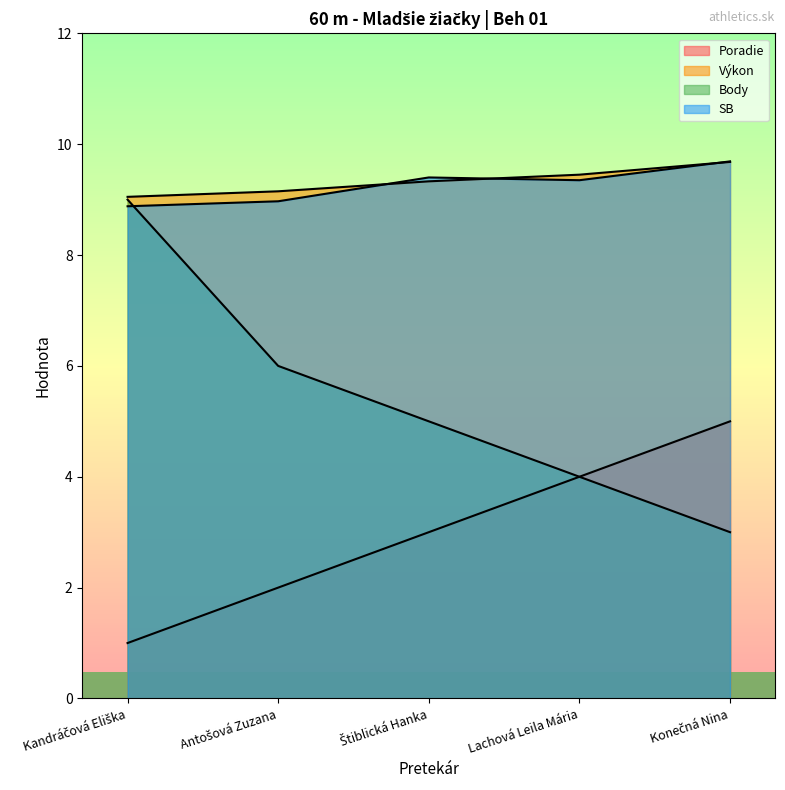

What are all the series names shown in the legend?

Poradie, Výkon, Body, SB